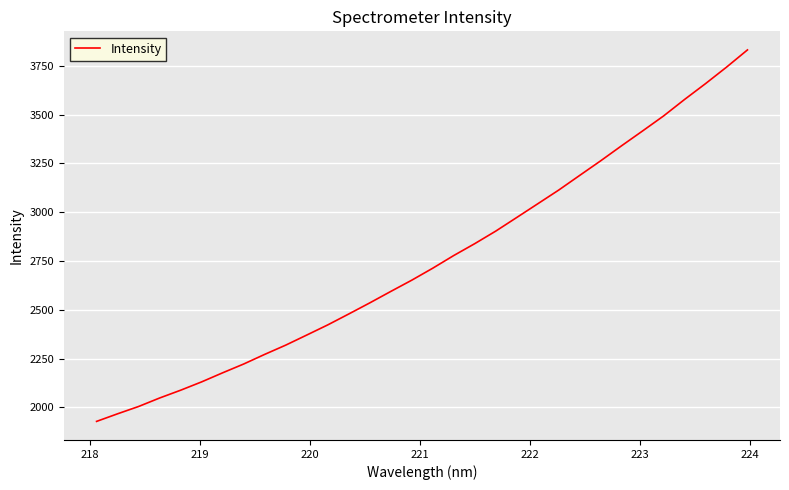

What is the difference between the maximum and minimum values?

1903.4